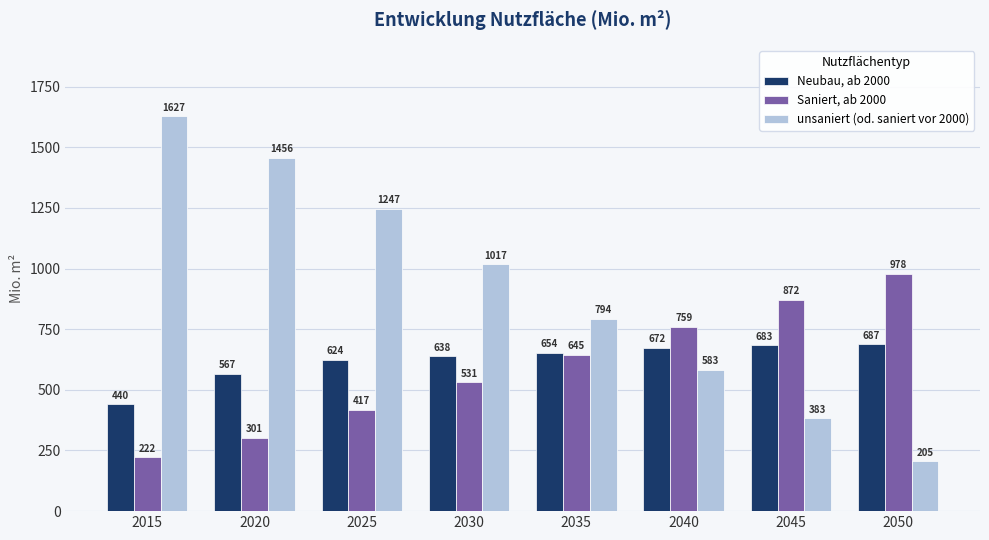

Where does the unsaniert (od. saniert vor 2000) series first go above 1017?

2015